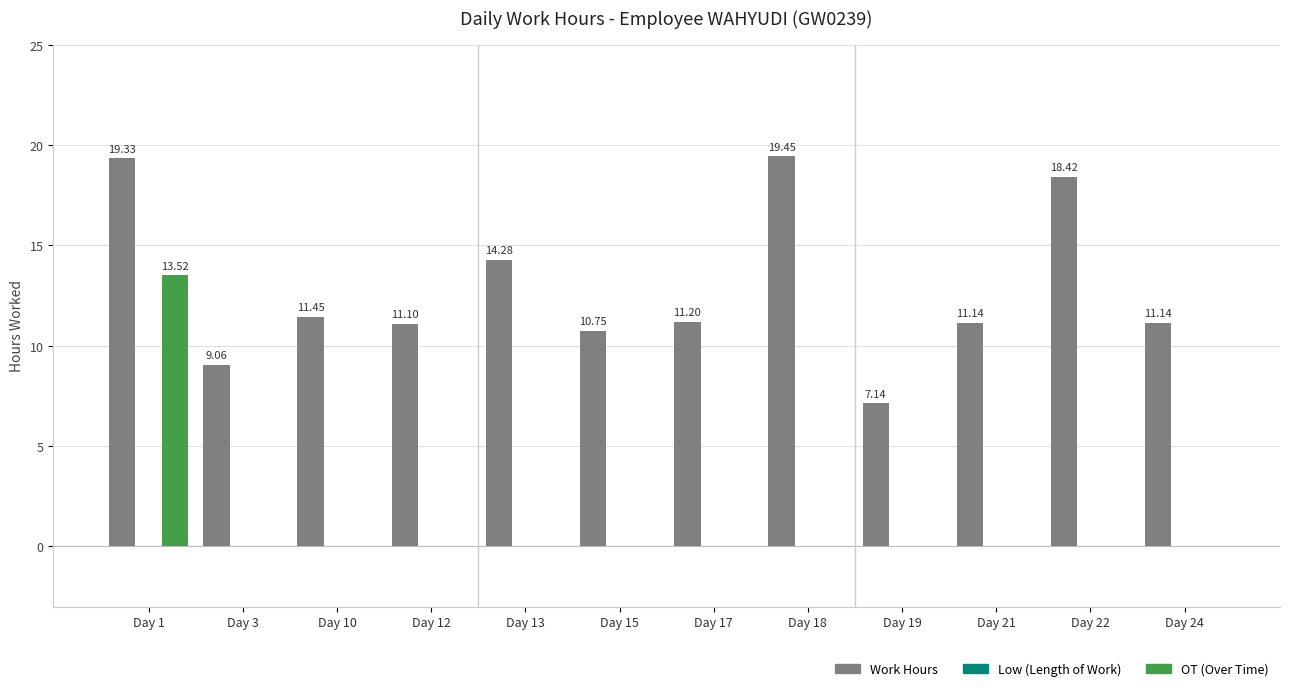

How many groups of bars are there?

12